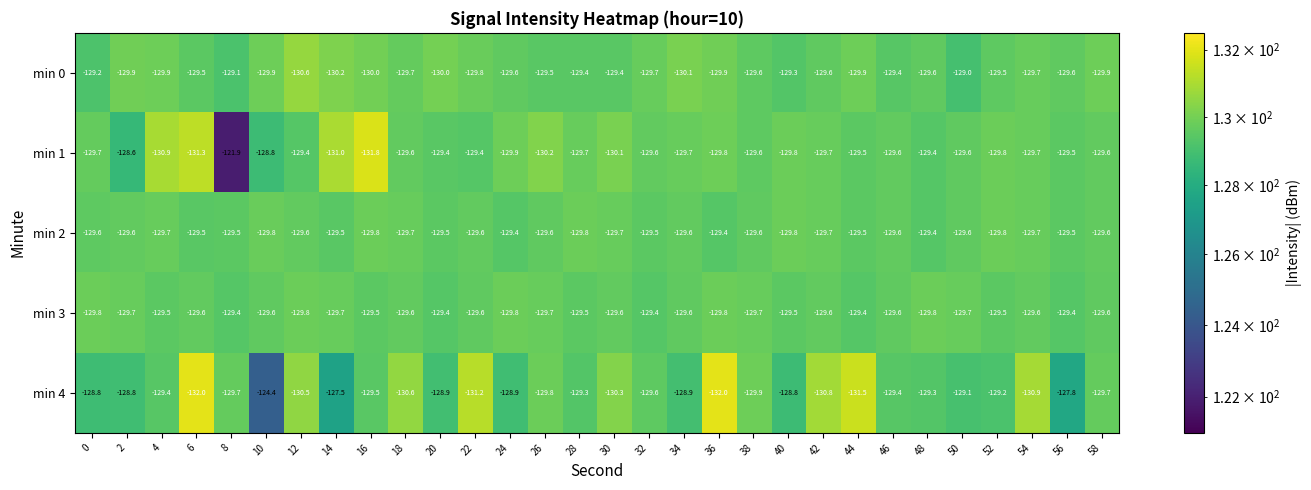

Is the value of min 3 at 24 greater than the value of min 4 at 58?

No